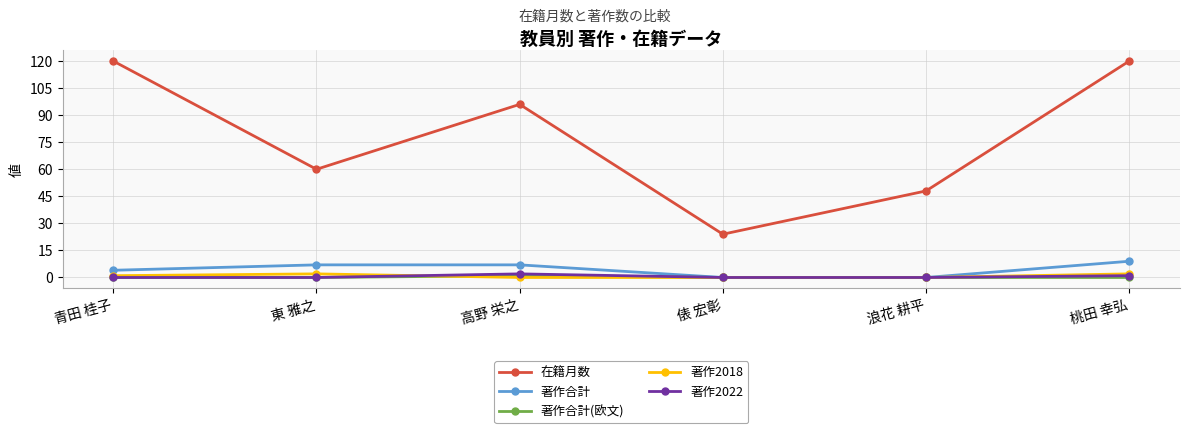

What is the value of the 著作合計 point at the 6th from the left?

9